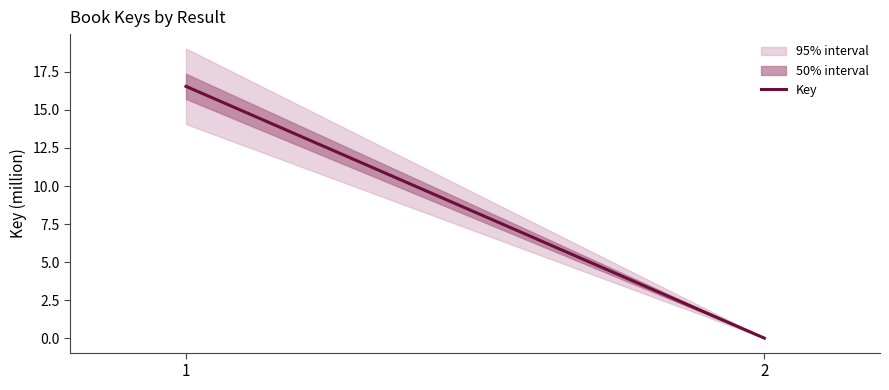

What is the change in value from 1 to 2?

-16548913